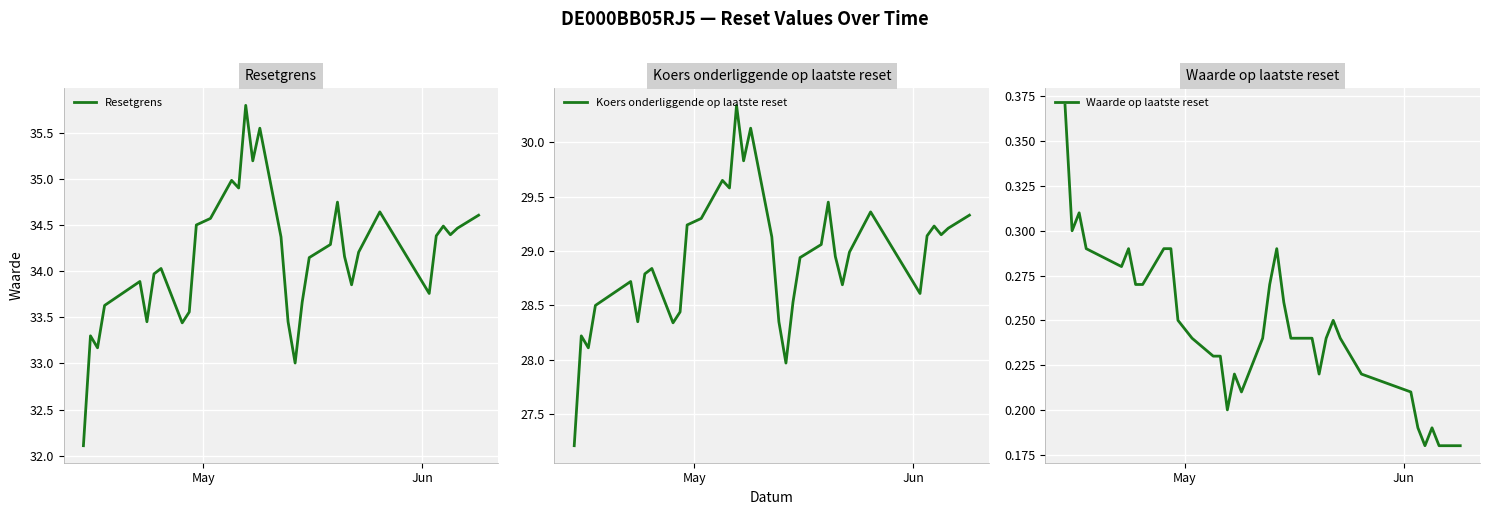

What are all the series names shown in the legend?

Resetgrens, Koers onderliggende op laatste reset, Waarde op laatste reset